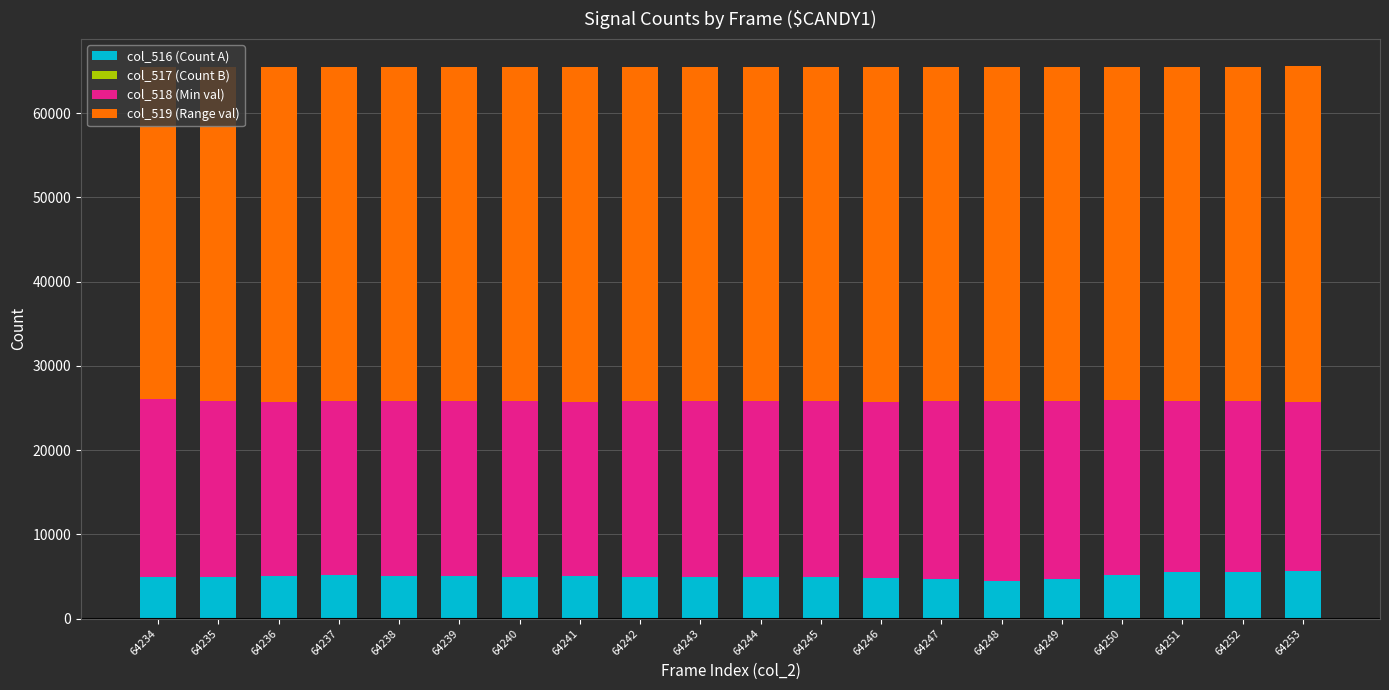

What is the average value of the col_516 (Count A) series?

5026